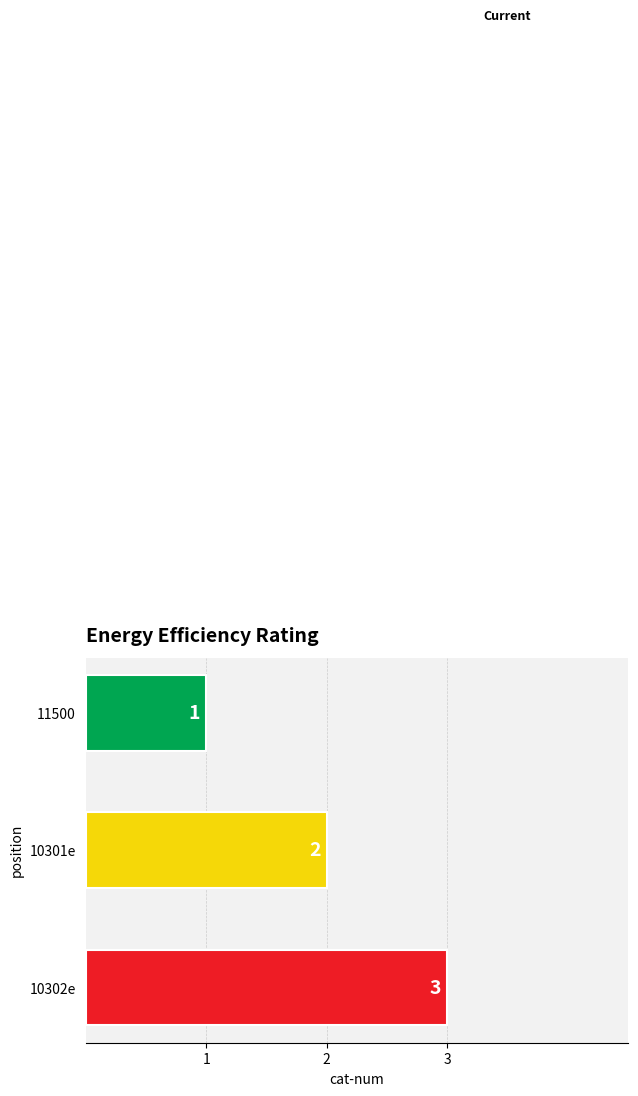

What position from the top is 10301e?

2